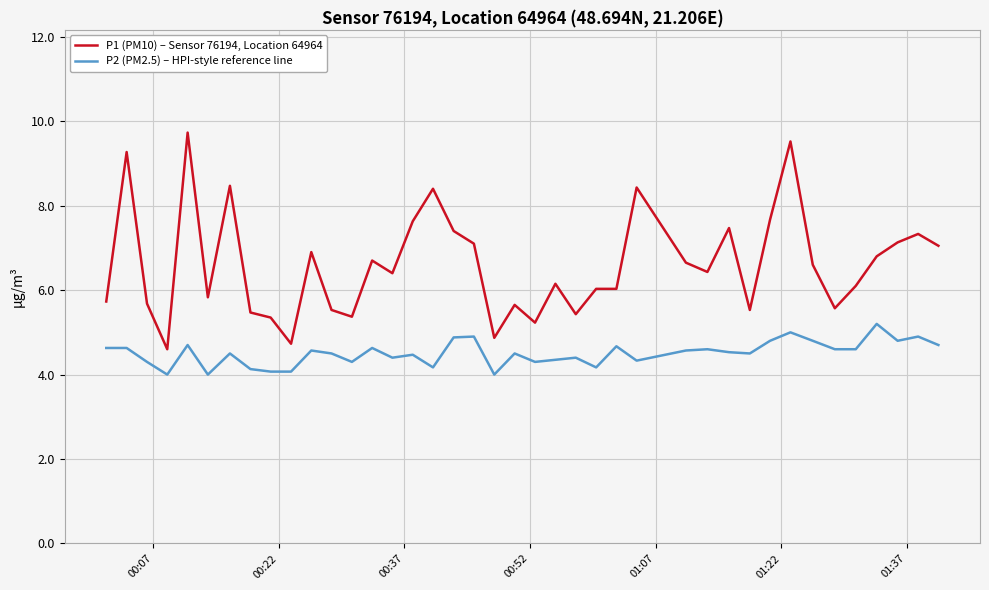

True or false: P2 (PM2.5) – HPI-style reference line and P1 (PM10) – Sensor 76194, Location 64964 intersect in this chart.

False